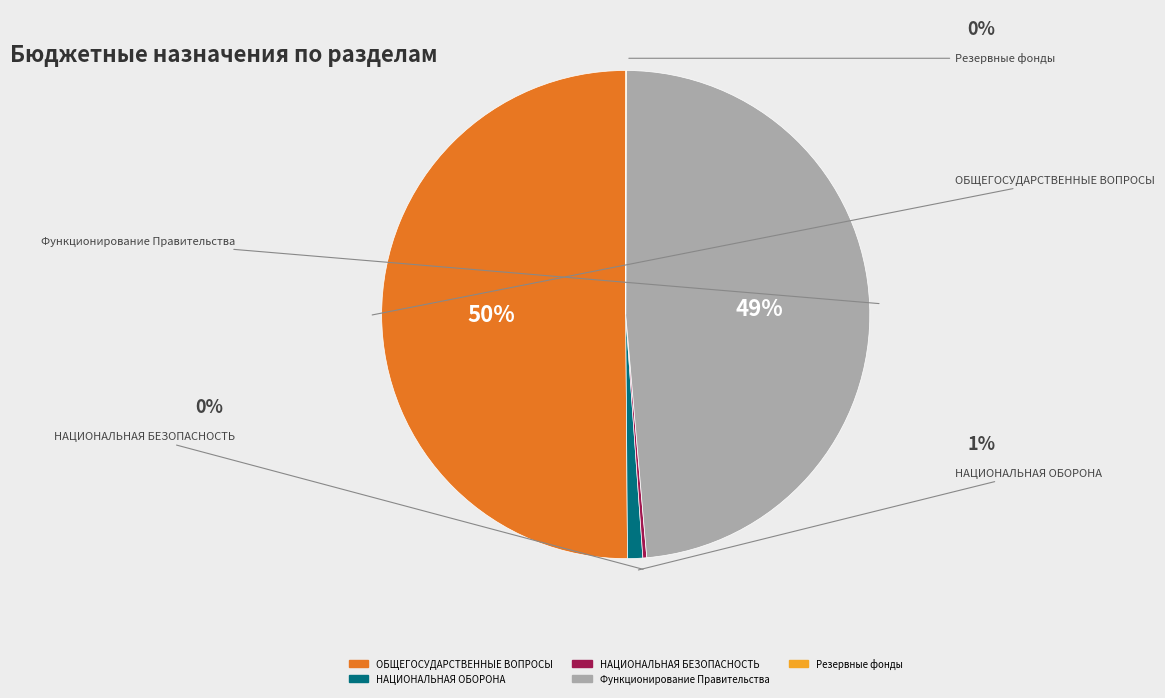

To the nearest percent, what is the average slice percentage?

20%